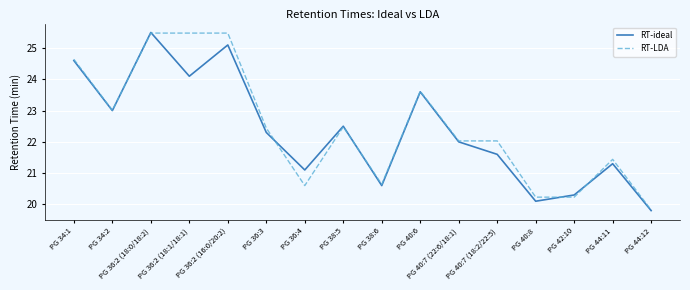

What are all the series names shown in the legend?

RT-ideal, RT-LDA